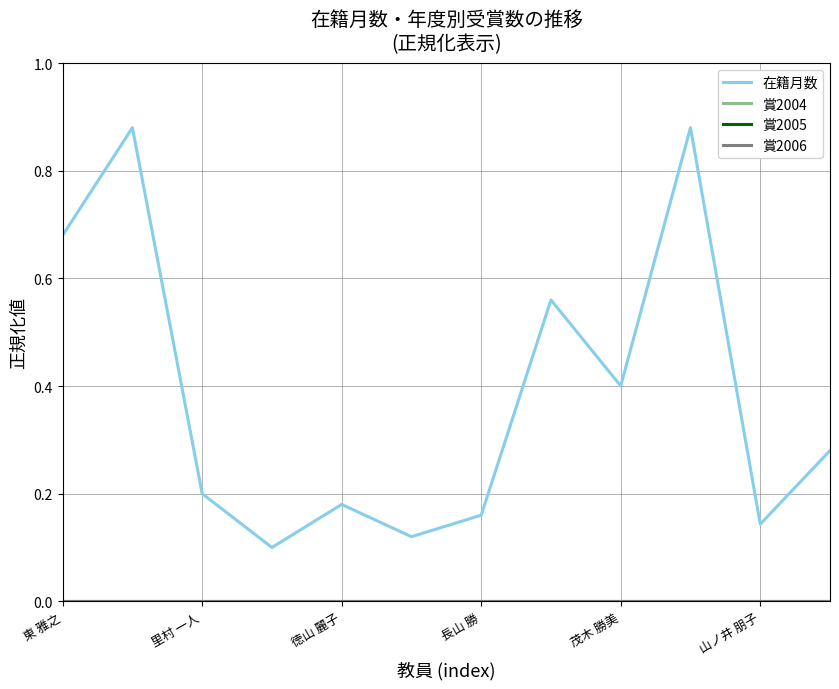

What is the label of the 12th point from the left?

11